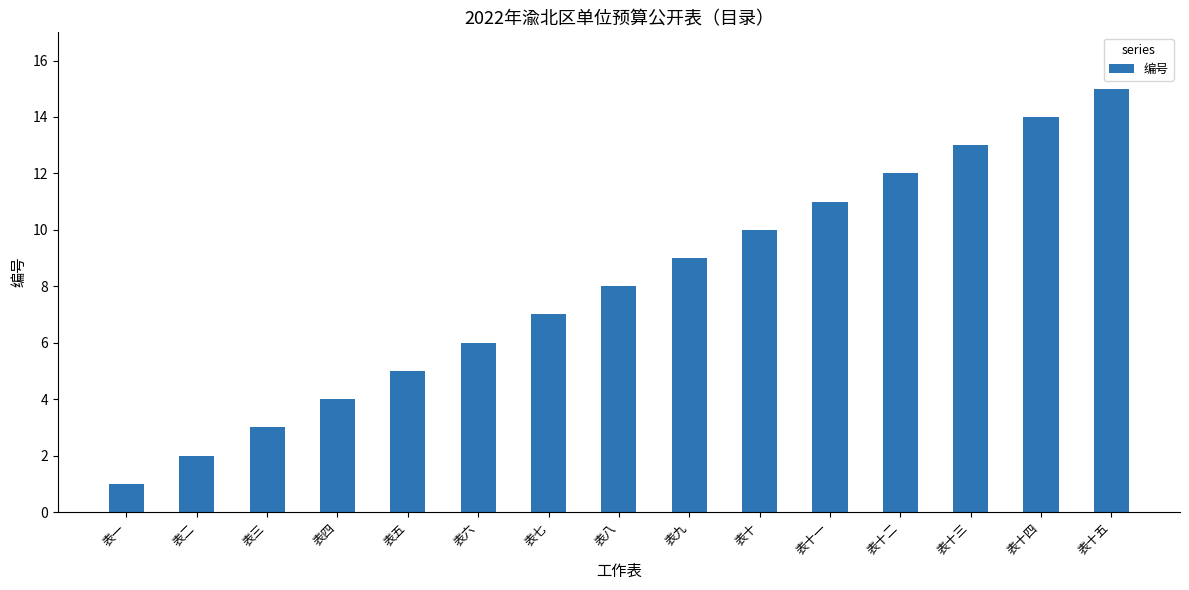

What is the label of the 1st bar from the left?

表一